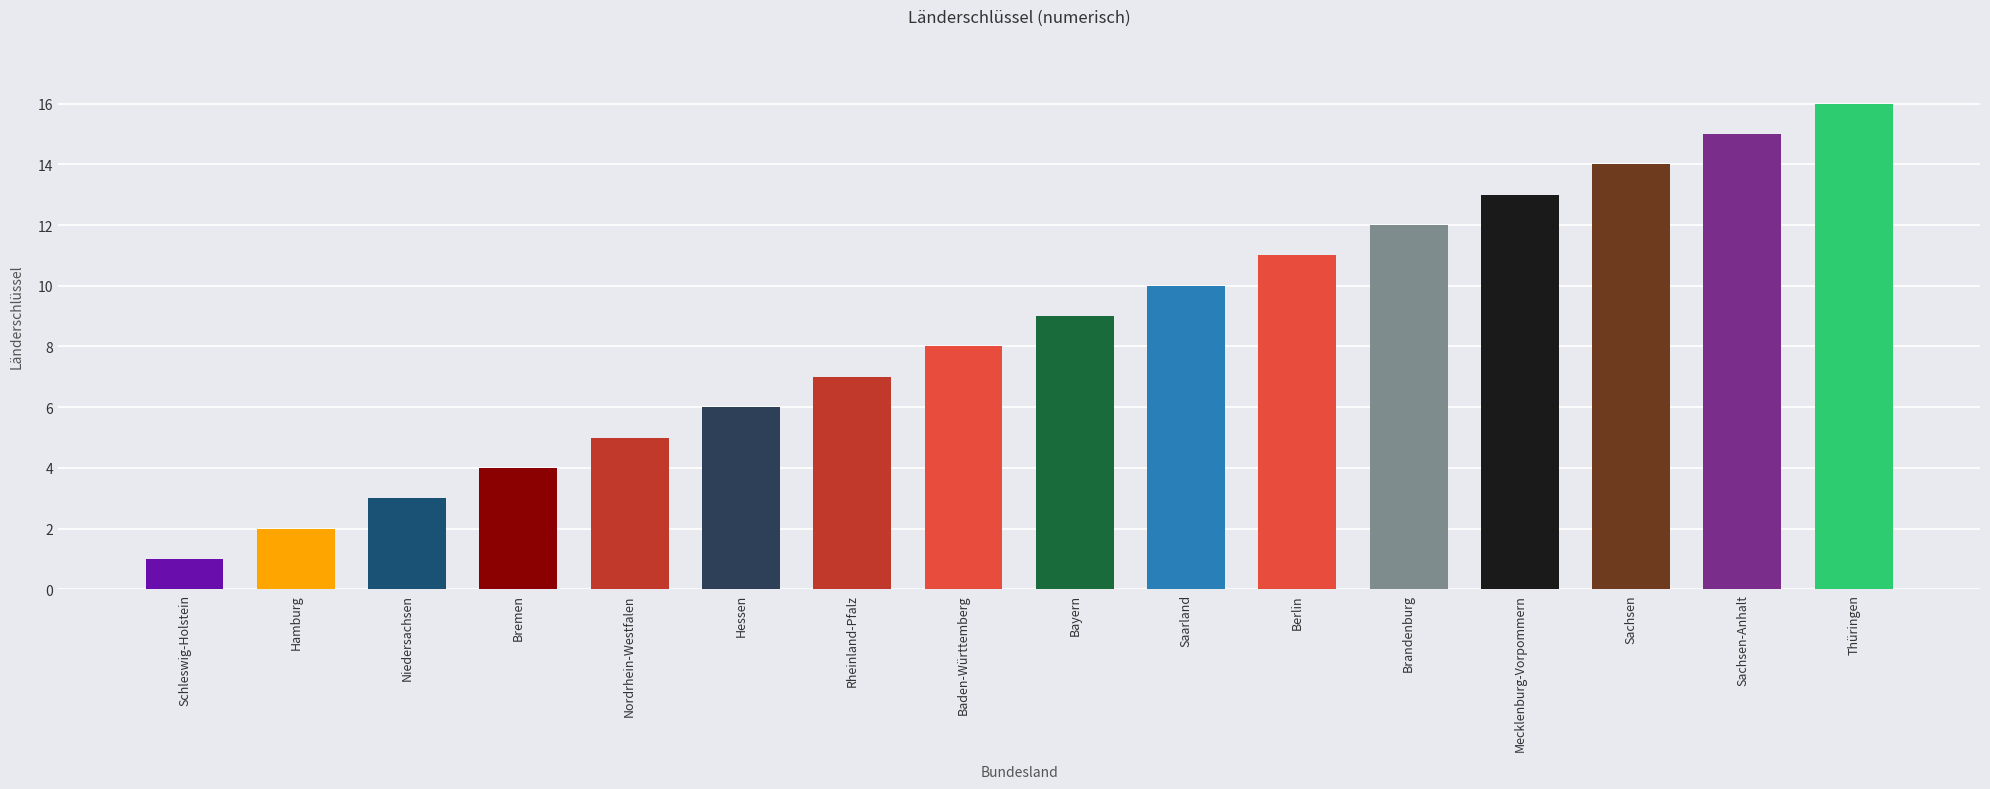

How many values are below 9?

8